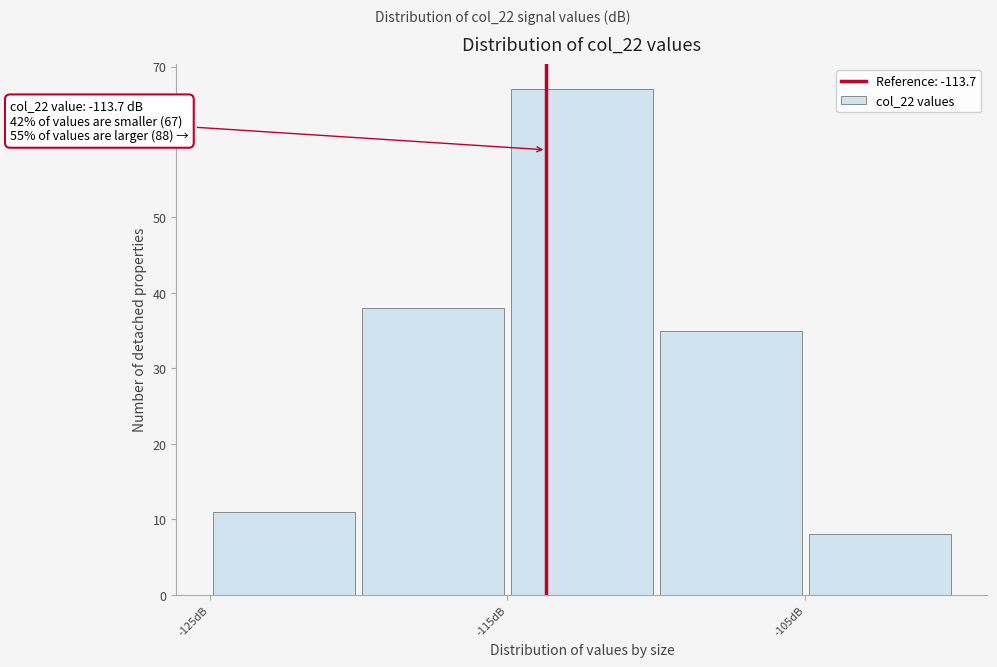

Over which range of the x-axis is the bar tallest?

-115 to -110